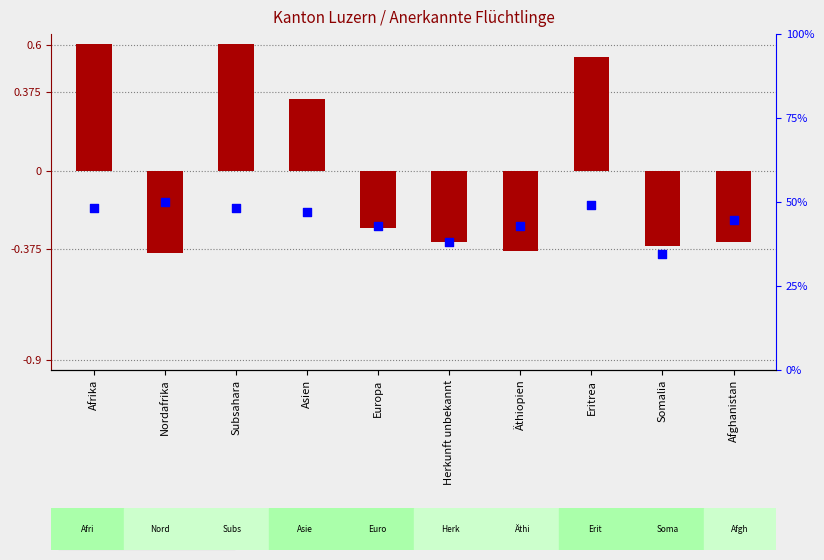

What are all the series names shown in the legend?

normalized total (vs mean), Erwerbsquote